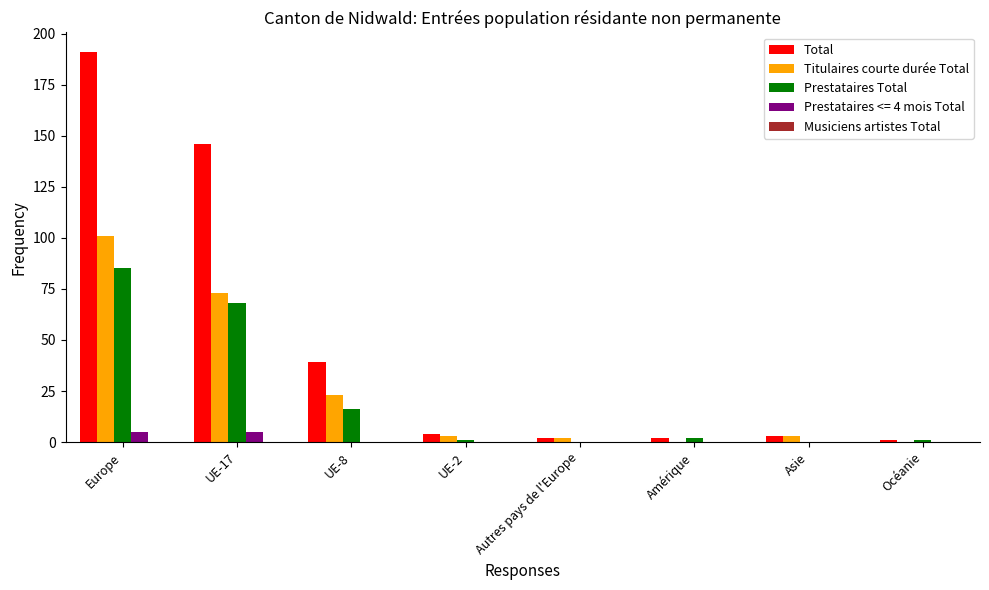

What is the maximum value for Total?

191